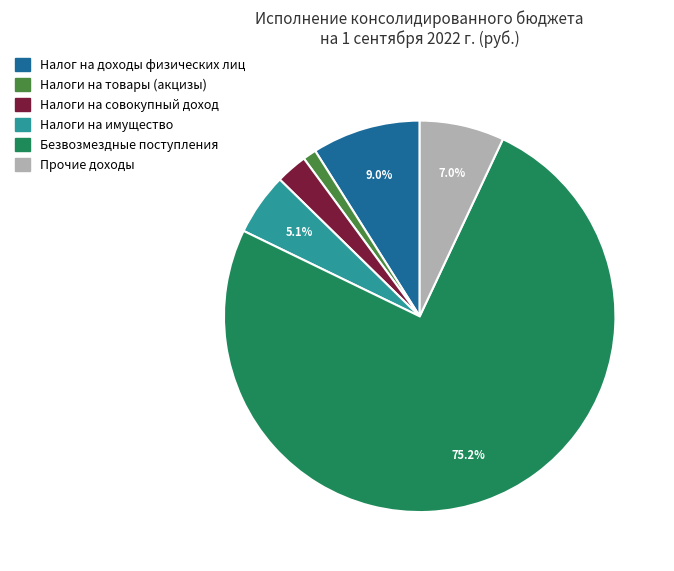

How many slices are in this pie chart?

6